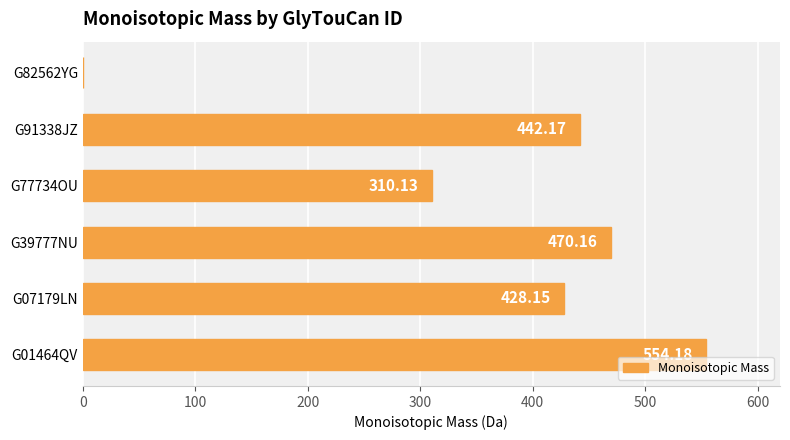

Approximately how many times larger is the value at G91338JZ compared to G07179LN?

1.0